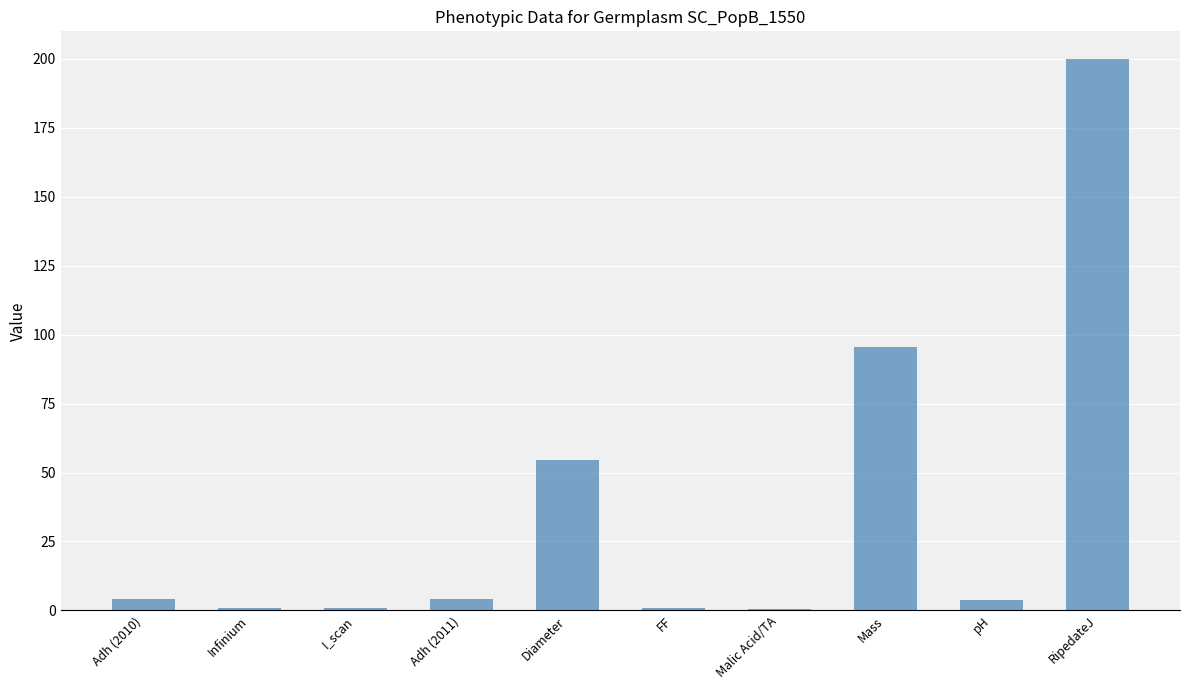

What is the change in value from Adh (2011) to RipedateJ?

+196.0